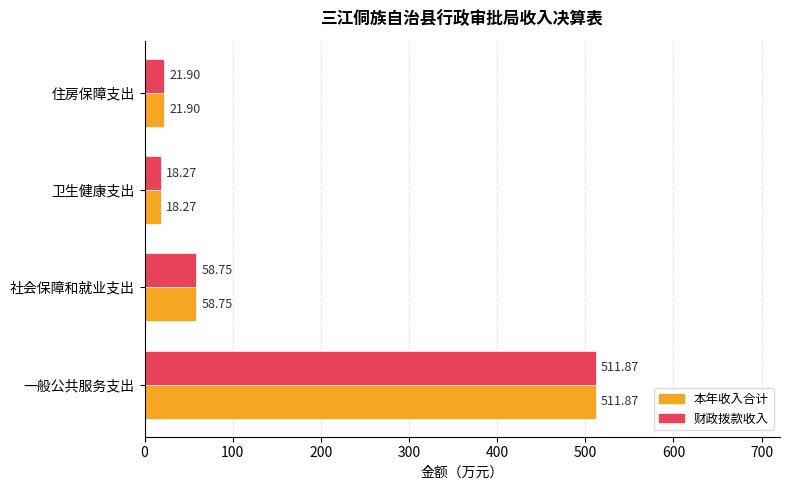

What is the total value across all series at 社会保障和就业支出?

117.5